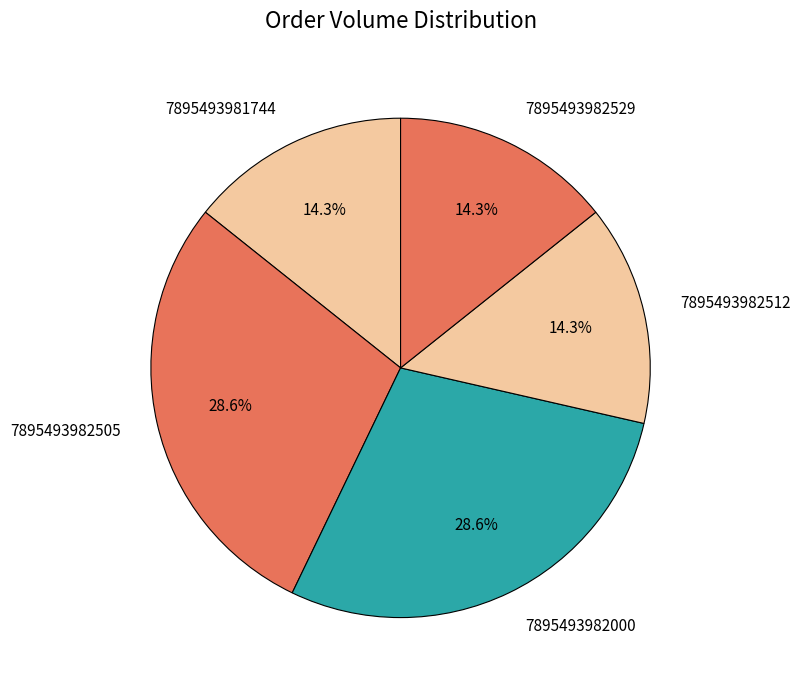

Is there any slice that represents more than half of the pie?

No